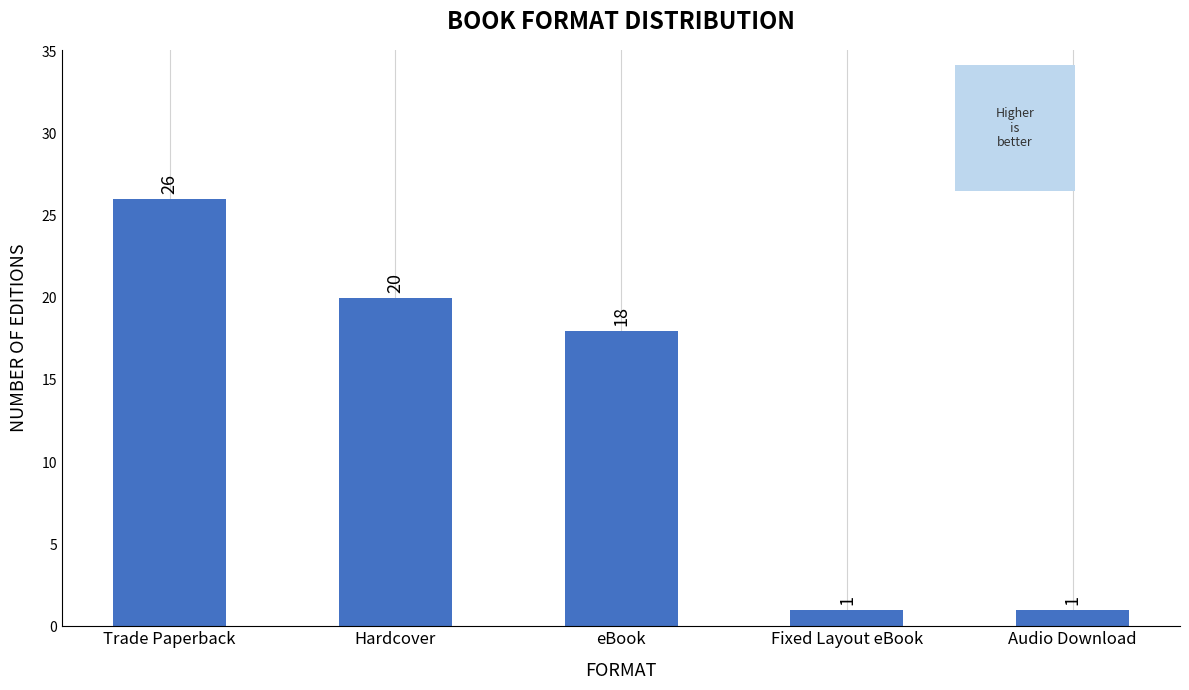

Reading left to right, list all the values displayed in this chart.

26	20	18	1	1